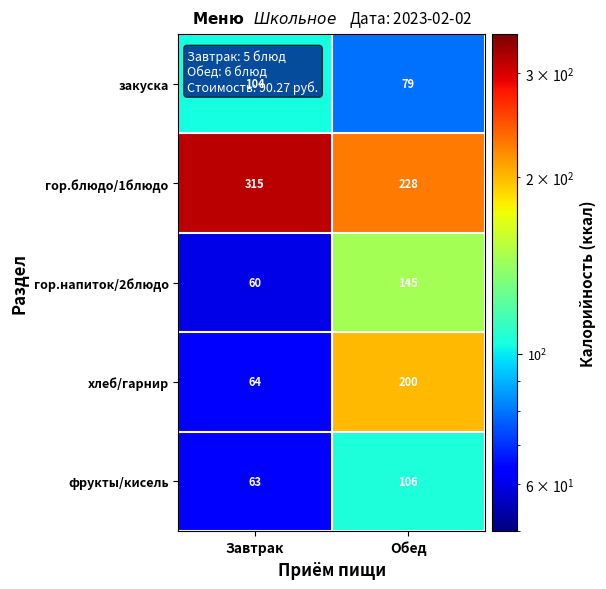

At which label is фрукты/кисель closest to 84?

Завтрак